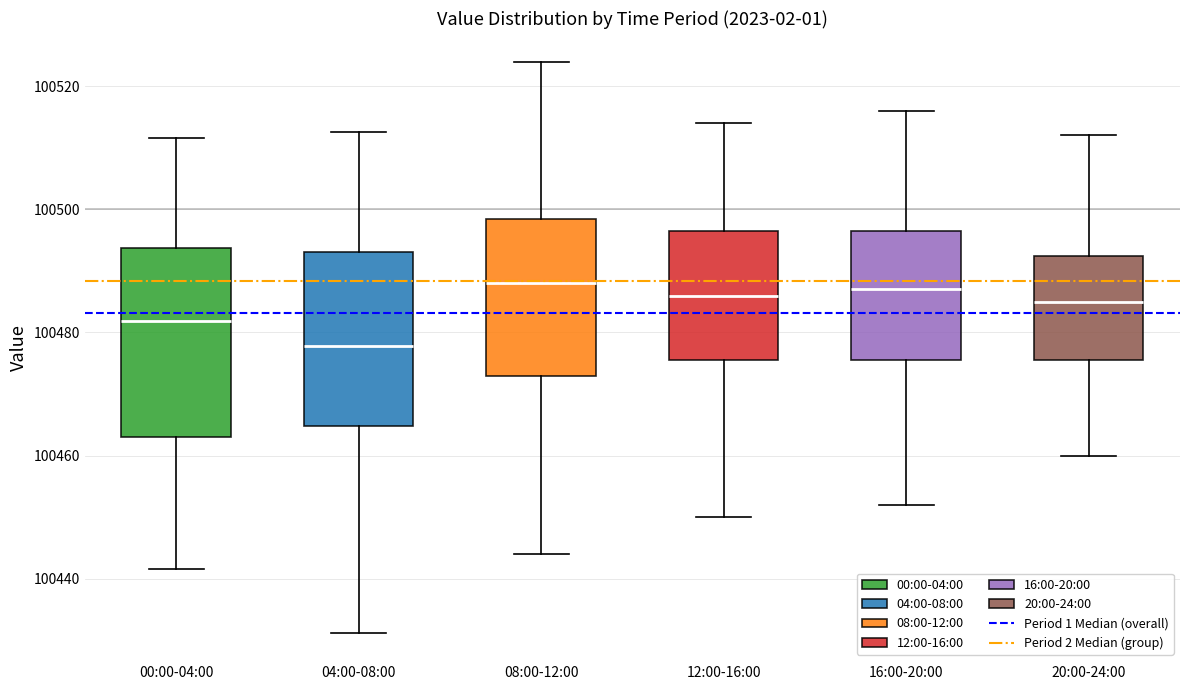

Where is the lower edge of the box for 20:00-24:00 on the y-axis? The values are not printed on the chart, so give them approximately, as read against the axis.

100476